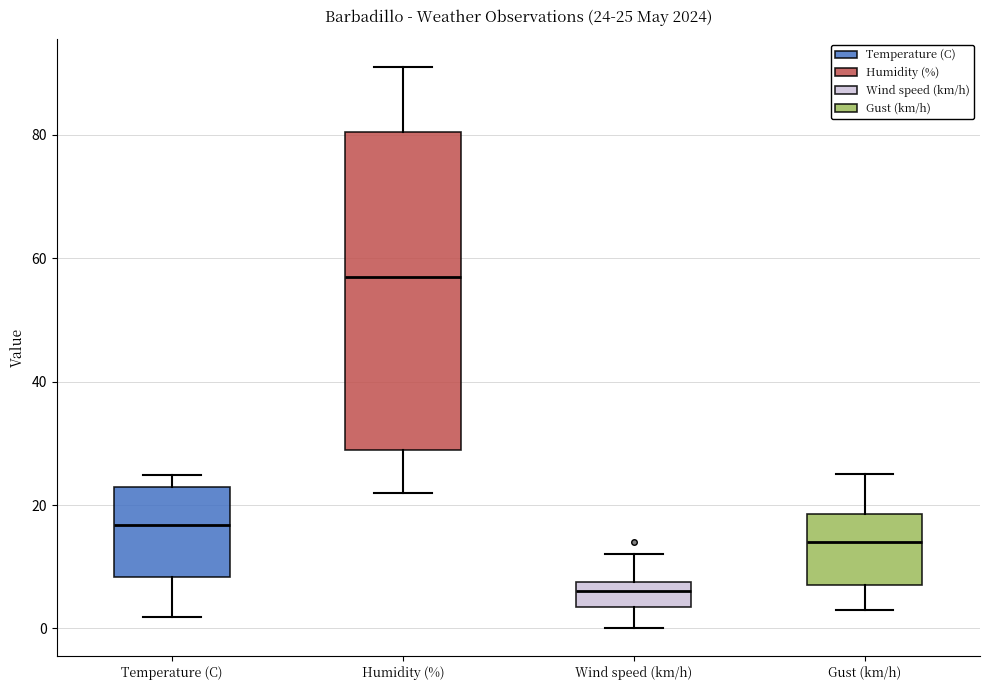

Which box has the highest median line?

Humidity (%)